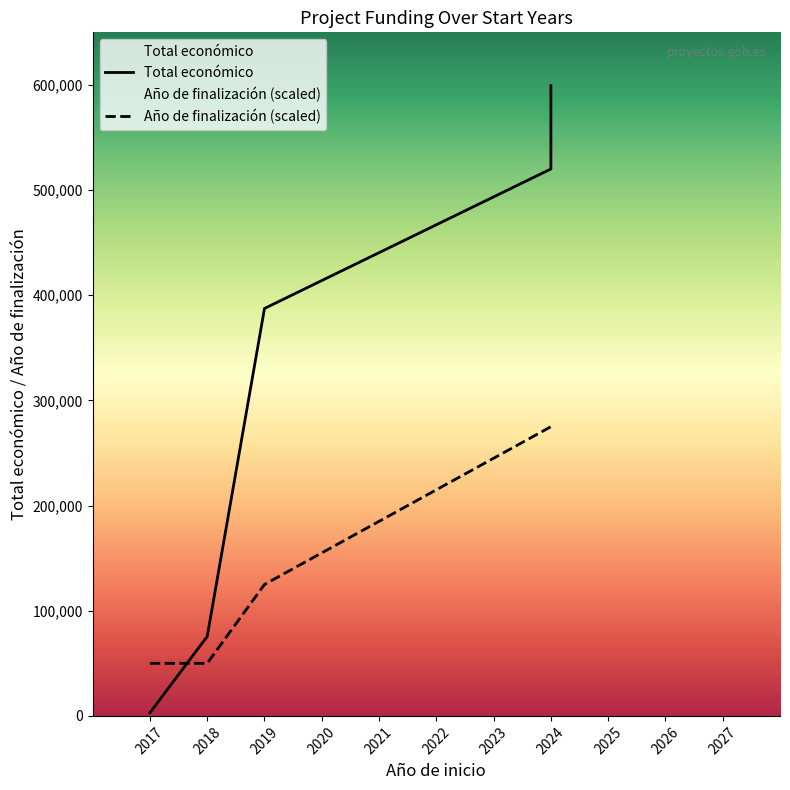

At which label is Total económico closest to 301105?

2019